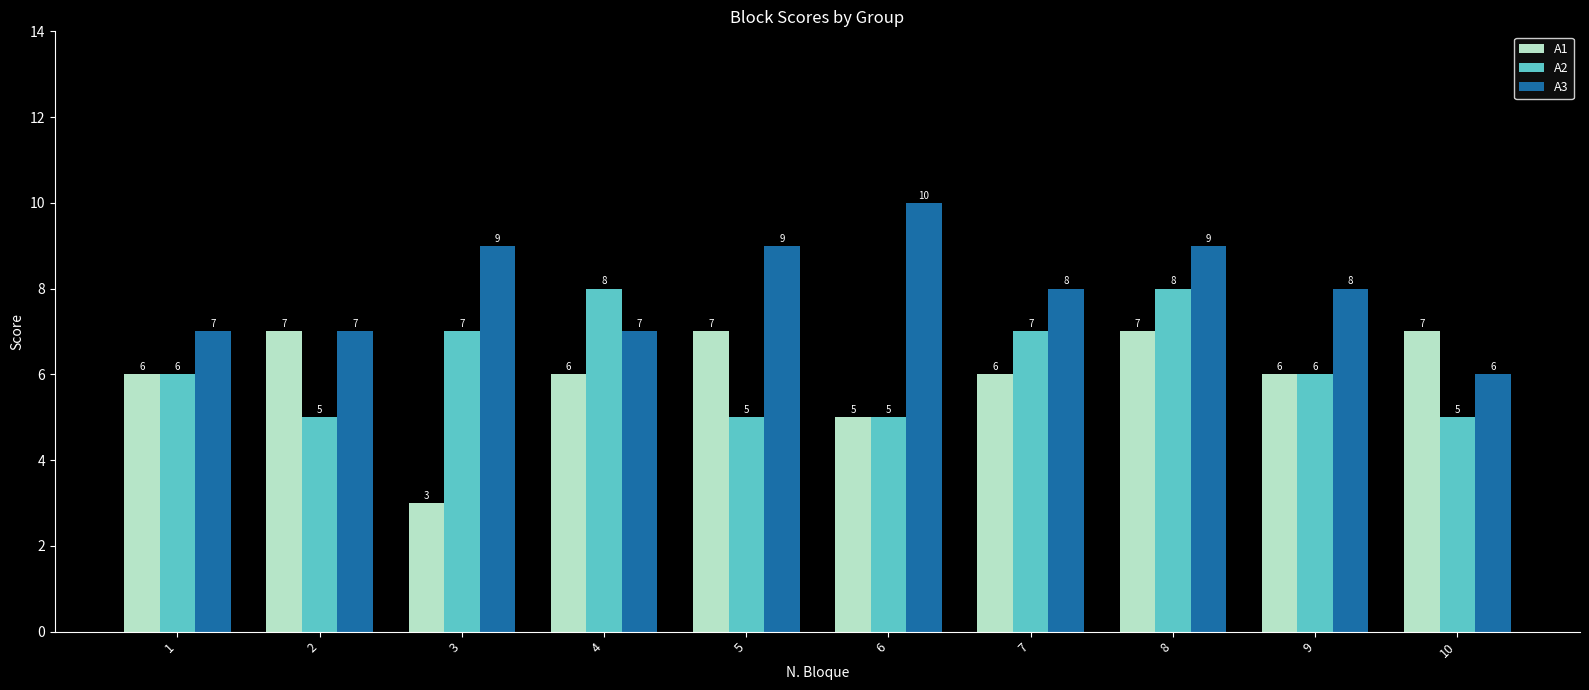

What is the maximum value for A1?

7